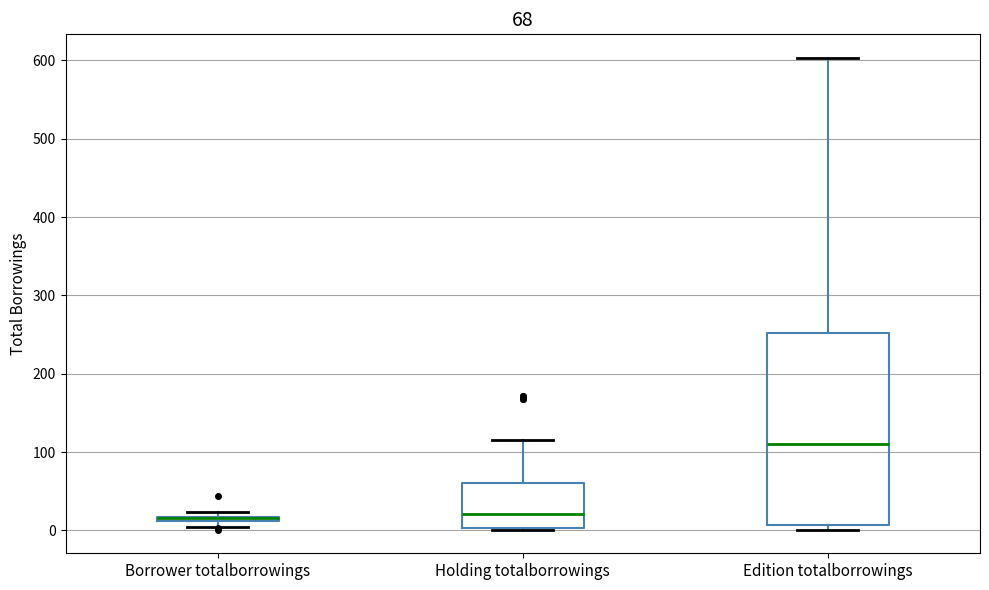

Comparing the boxes themselves (not the whiskers), which one is the tallest?

Edition totalborrowings